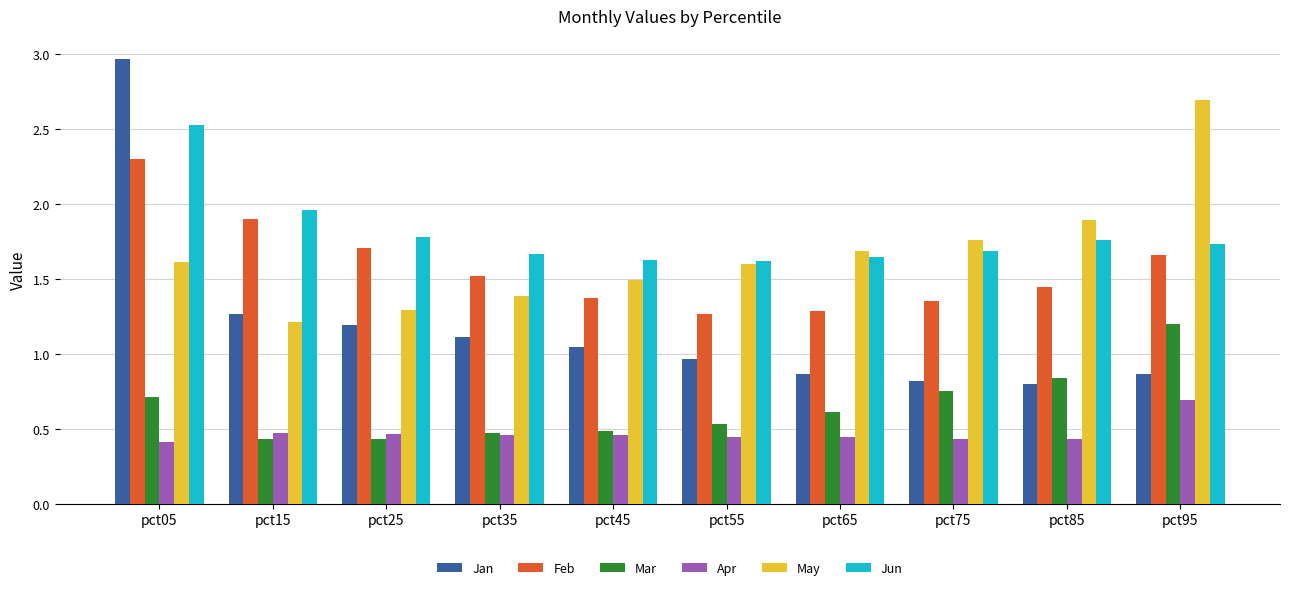

What is the sum of all Jun values?

18.0